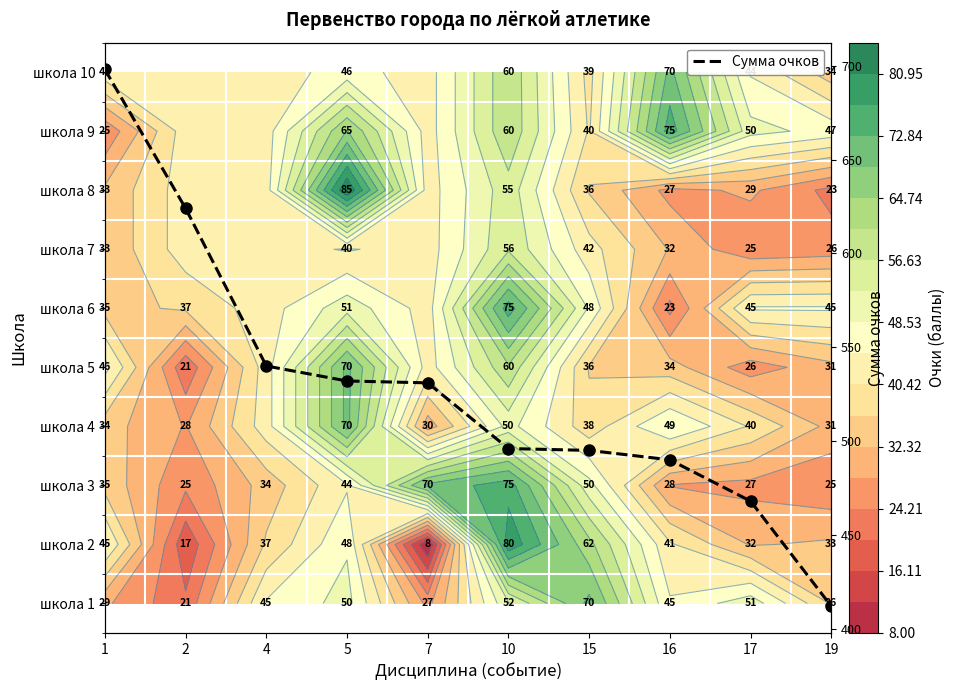

Reading left to right, transcribe all the data shown in this chart.

1=698	2=624	4=540	5=532	7=531	10=496	15=495	16=490	17=468	19=412